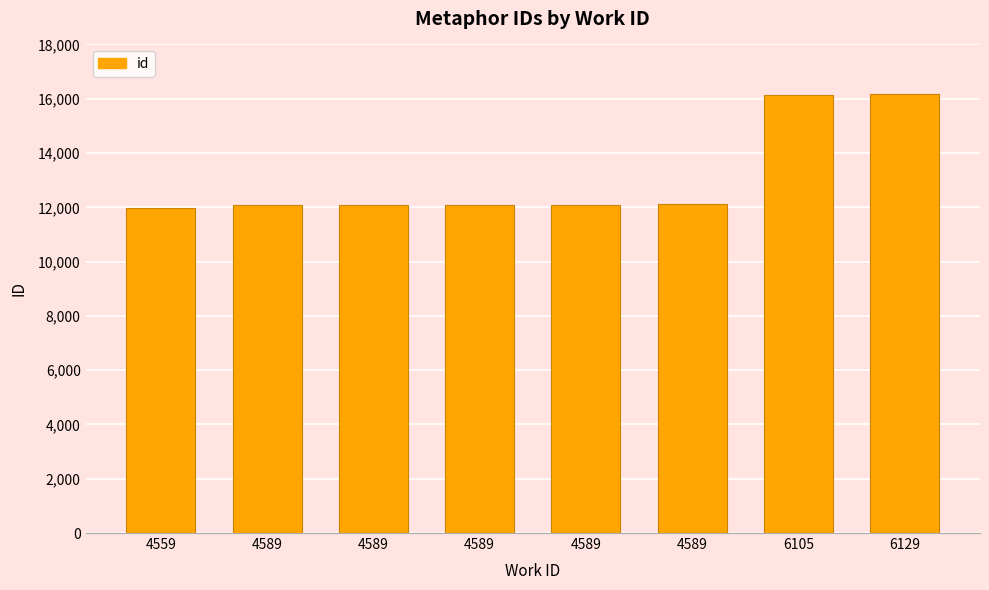

Are the bars grouped side by side (vs. stacked)?

No